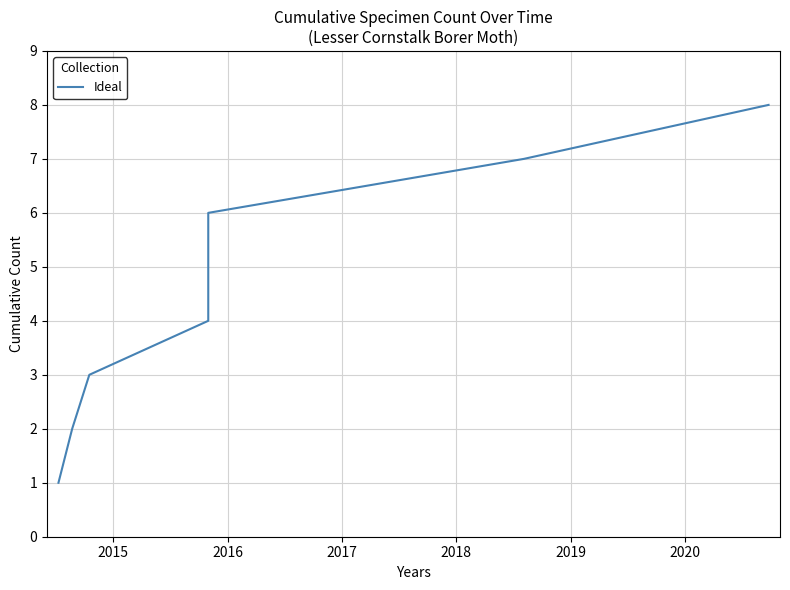

What is the average value?

4